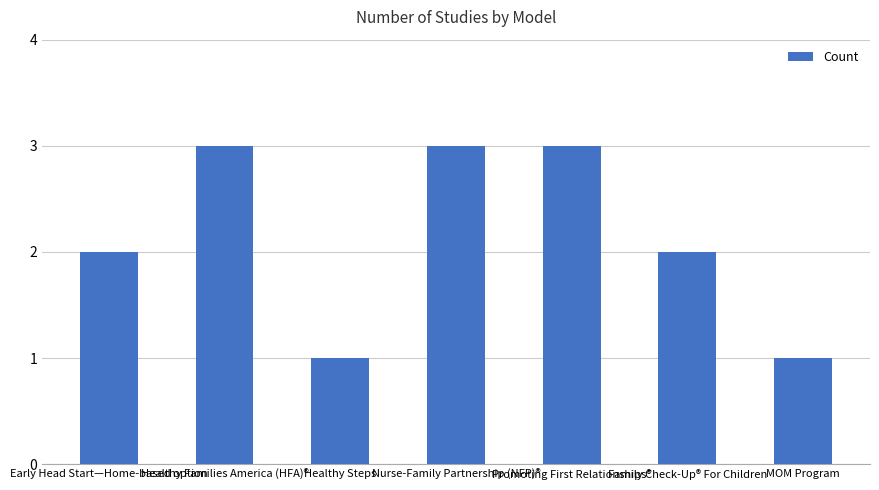

What is the average value?

2